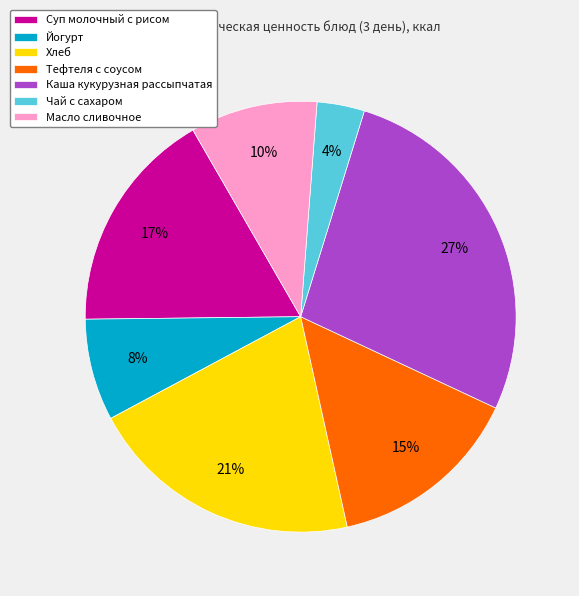

To the nearest percent, what is the difference between the Йогурт and Чай с сахаром slice percentages?

4%